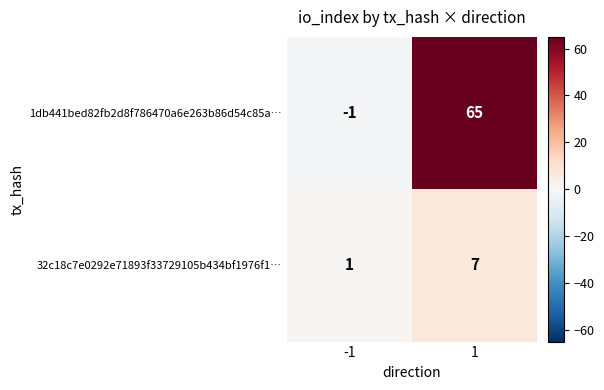

Reading left to right, extract all data points from this chart.

1db441bed82fb2d8f786470a6e263b86d54c85a…: -1	65
32c18c7e0292e71893f33729105b434bf1976f1…: 1	7